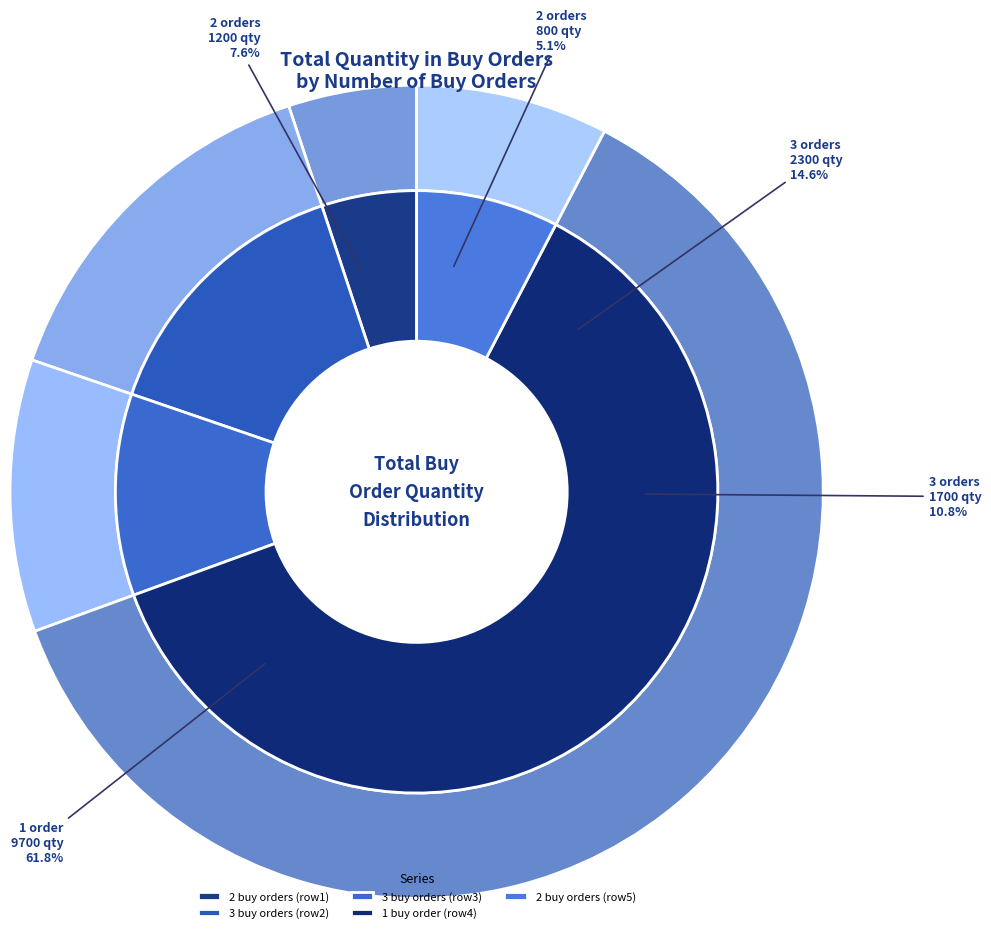

How many segments does this pie chart have?

5